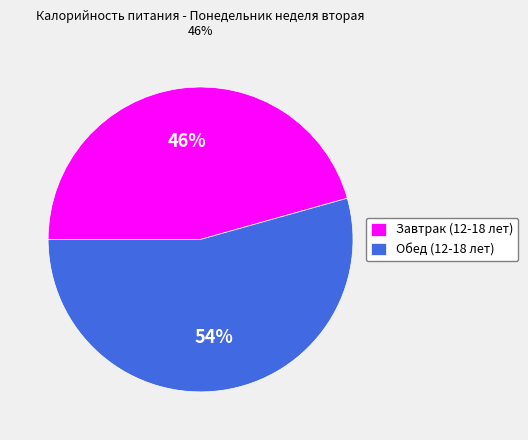

The Обед (12-18 лет) slice represents 54% of the pie. True or false?

True